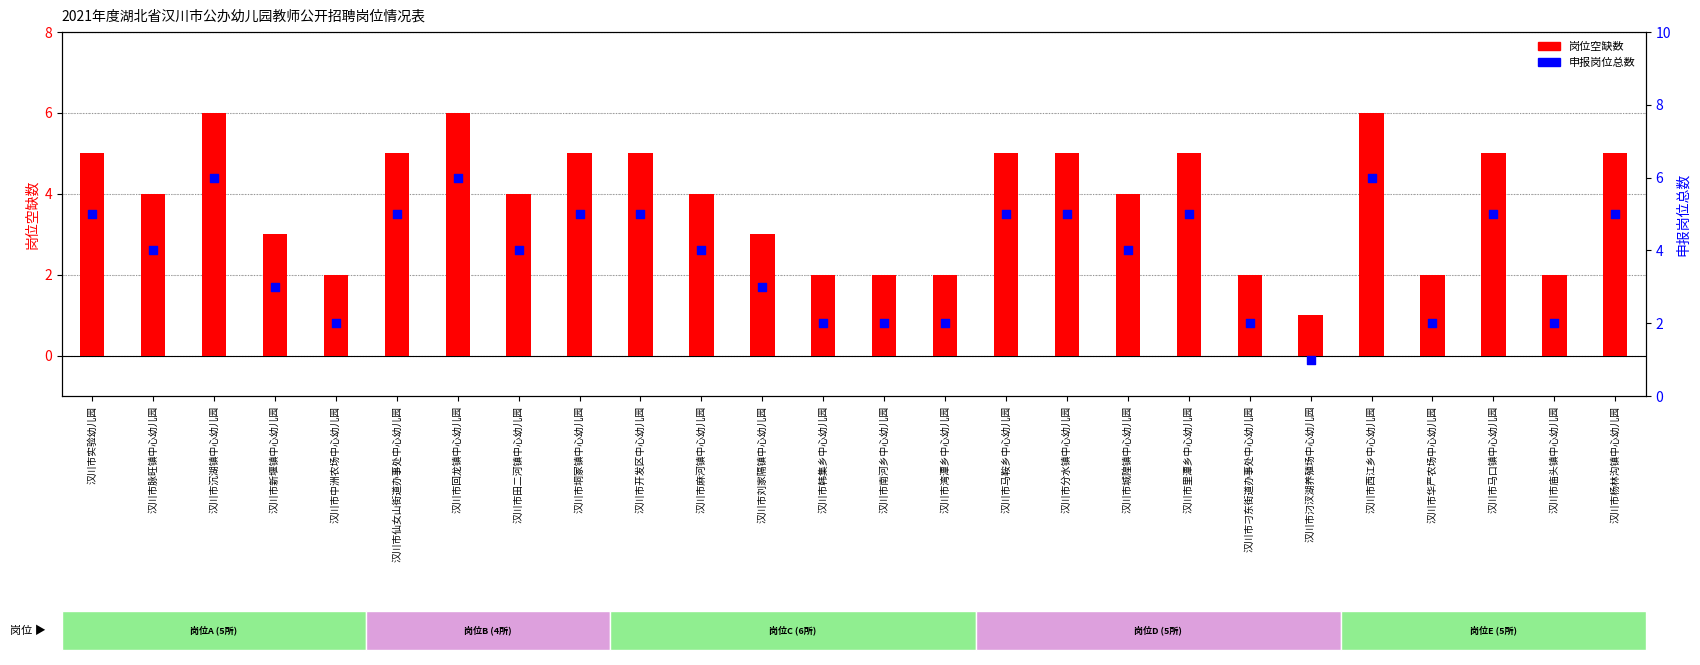

Is the value of 岗位空缺数 at 汉川市脉旺镇中心幼儿园 greater than the value of 申报岗位总数 at 汉川市西江乡中心幼儿园?

No